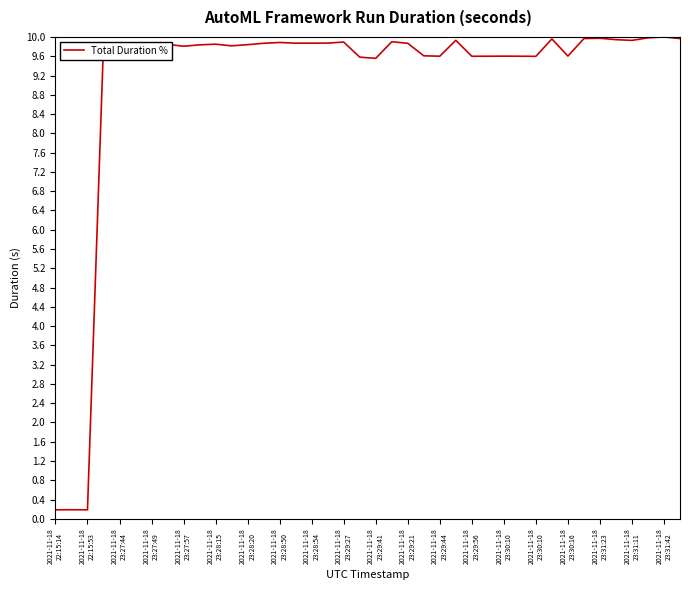

What is the greatest value displayed?

10.0